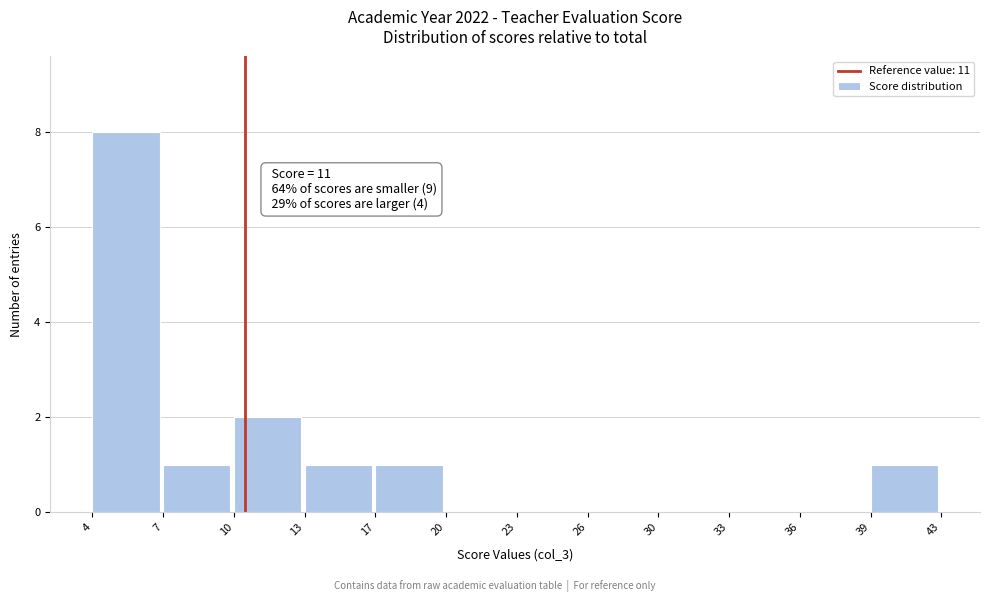

Reading right to left, extract all data points from this chart.

39=1	36=0	33=0	30=0	26=0	23=0	20=0	17=1	13=1	10=2	7=1	4=8